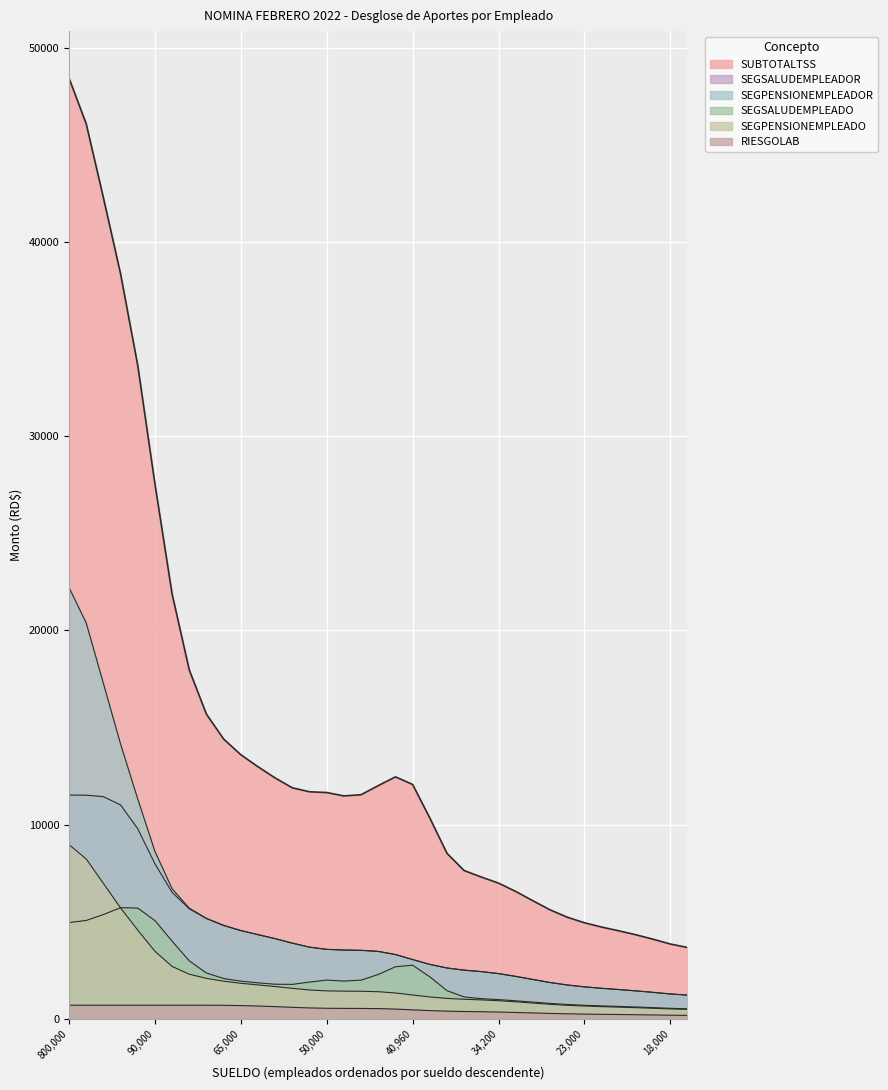

How many lines are shown in the chart?

6